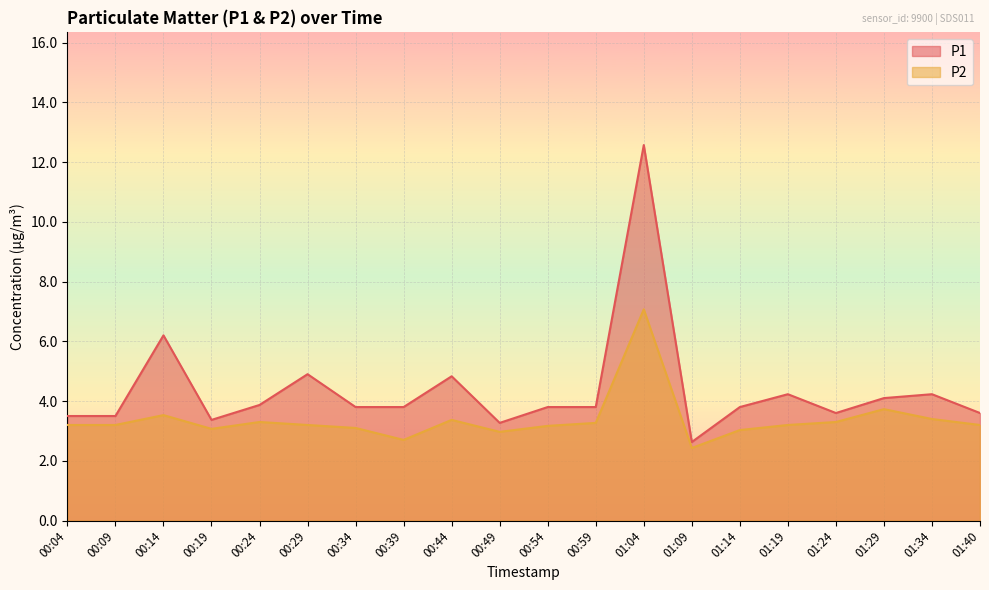

What is the sum of the P1 values at 00:24 and 00:39?

7.7